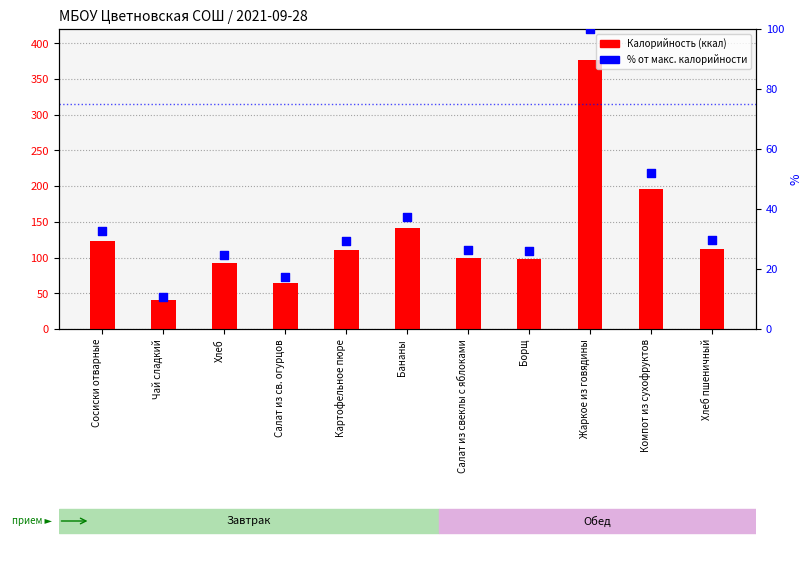

At how many categories does at least one series exceed 199?

1